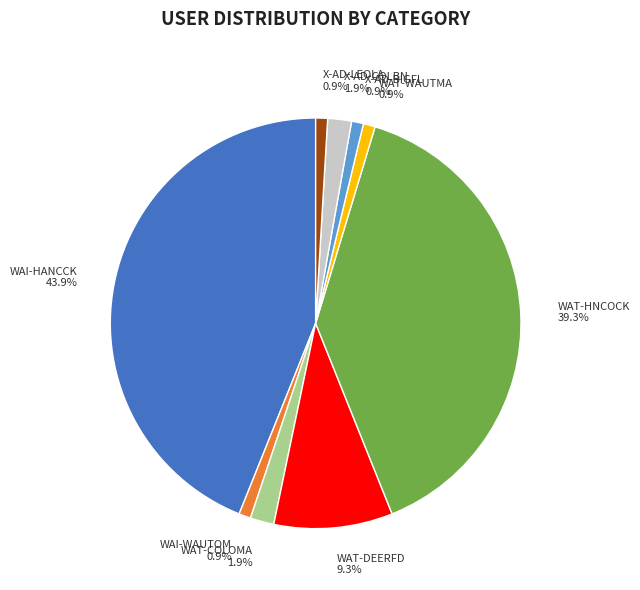

Is there a majority slice in this chart?

No